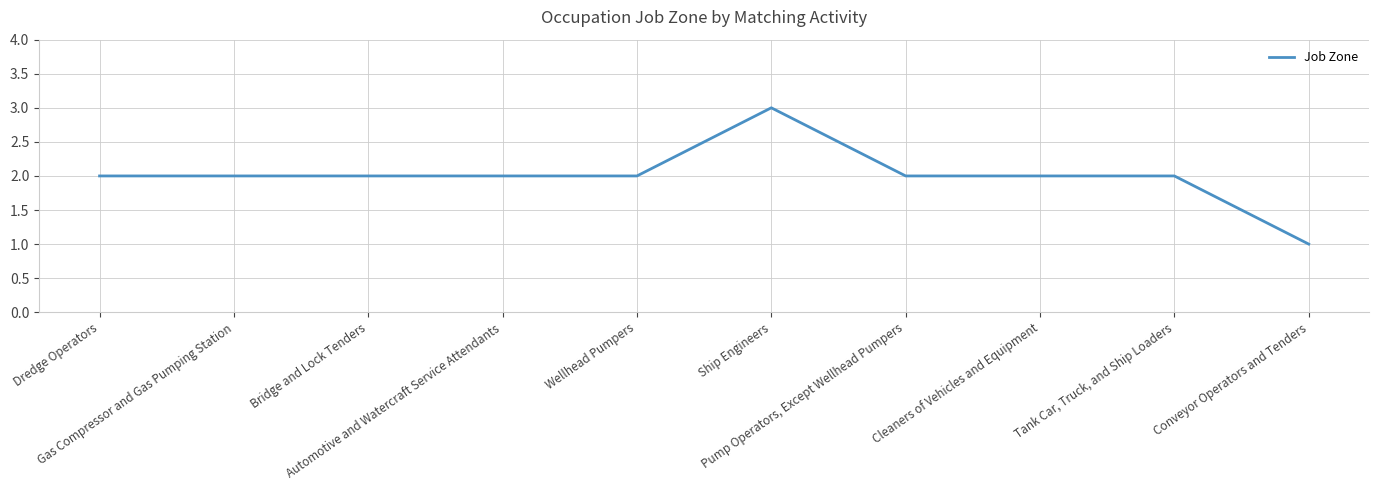

What is the difference between the maximum and minimum values?

2